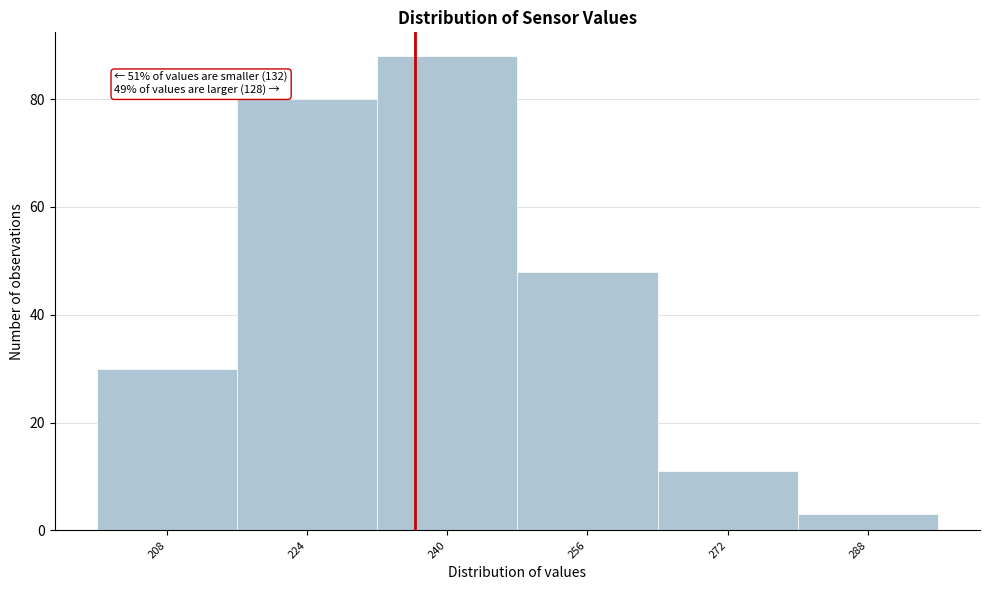

Reading left to right, extract all data points from this chart.

30	80	88	48	11	3